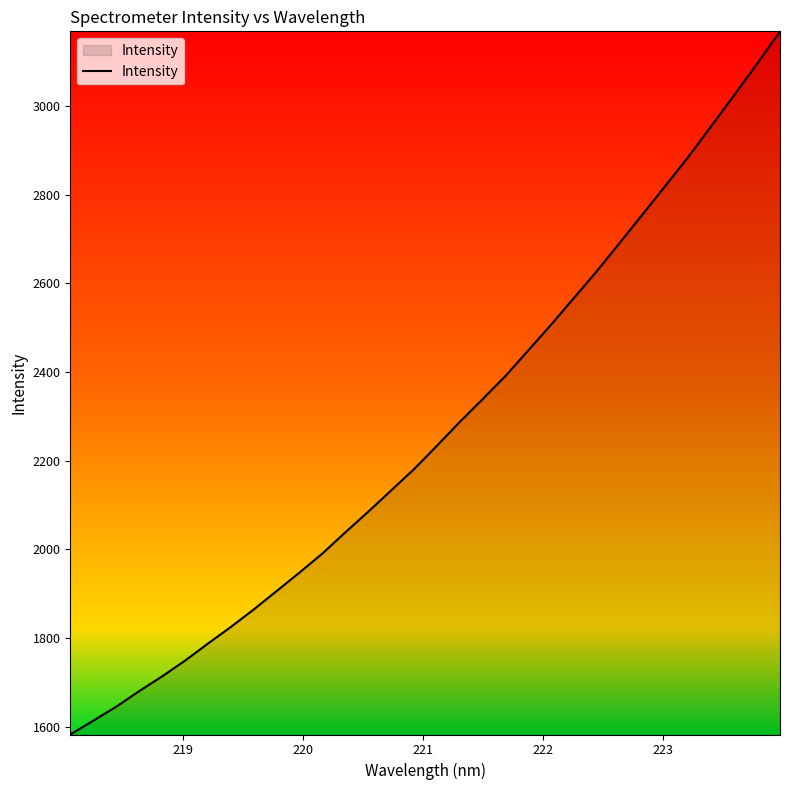

What is the greatest value displayed?

3167.7